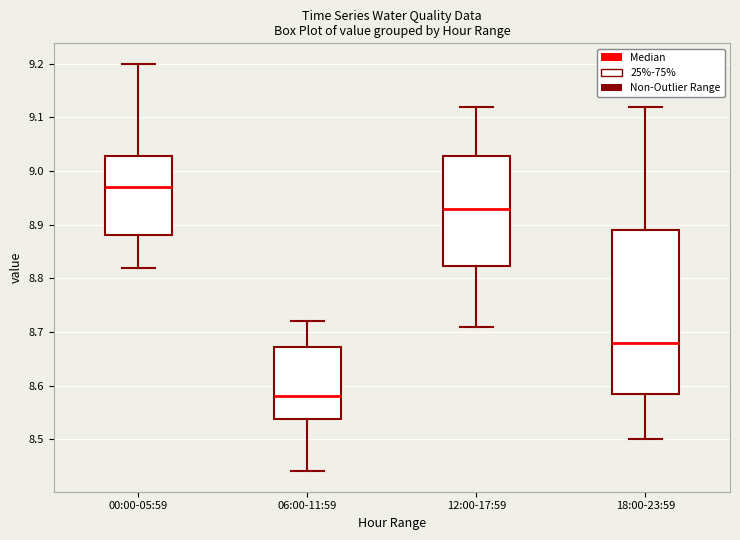

Reading left to right, transcribe this box plot: for each box, give where its median line is, the range the box spans, and where its two whiskers end, as read against the y-axis. The values are not printed on the chart, so give them approximately, as read against the axis.

00:00-05:59: median 8.97, box 8.88 to 9.03, whiskers 8.82 to 9.20
06:00-11:59: median 8.58, box 8.54 to 8.67, whiskers 8.44 to 8.72
12:00-17:59: median 8.93, box 8.82 to 9.03, whiskers 8.71 to 9.12
18:00-23:59: median 8.68, box 8.59 to 8.89, whiskers 8.50 to 9.12